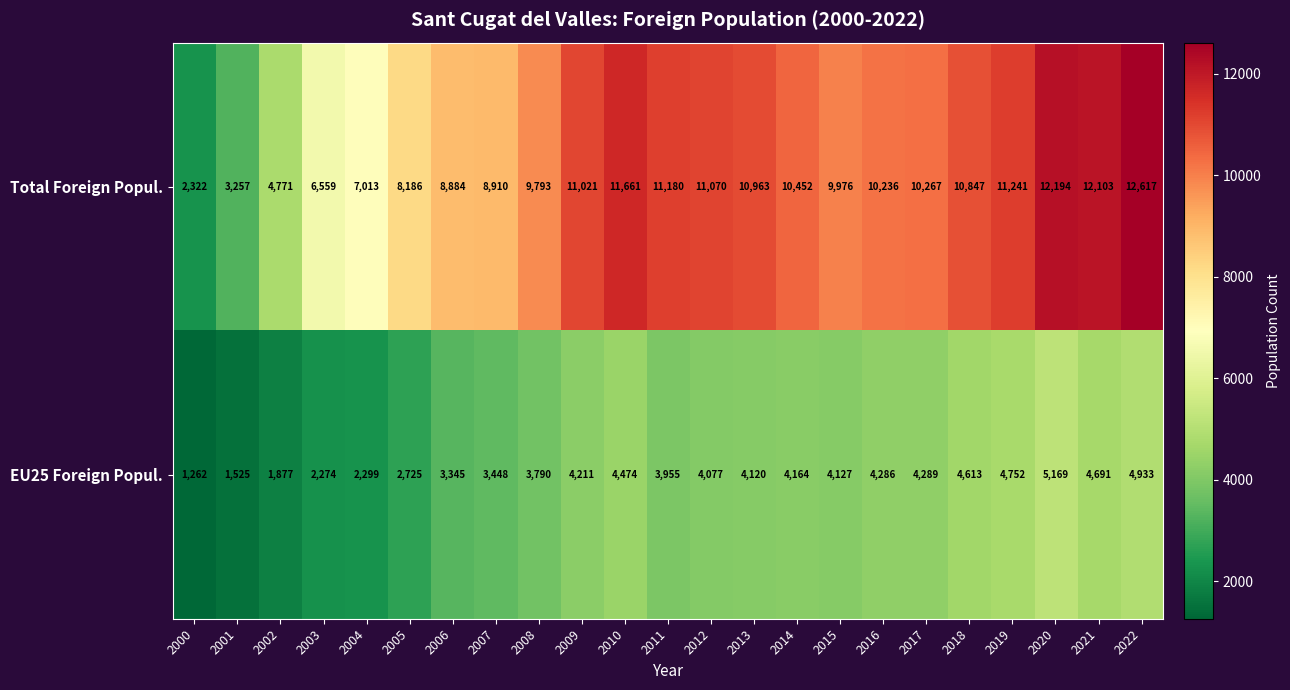

What is the total value across all series at 2013?

15083